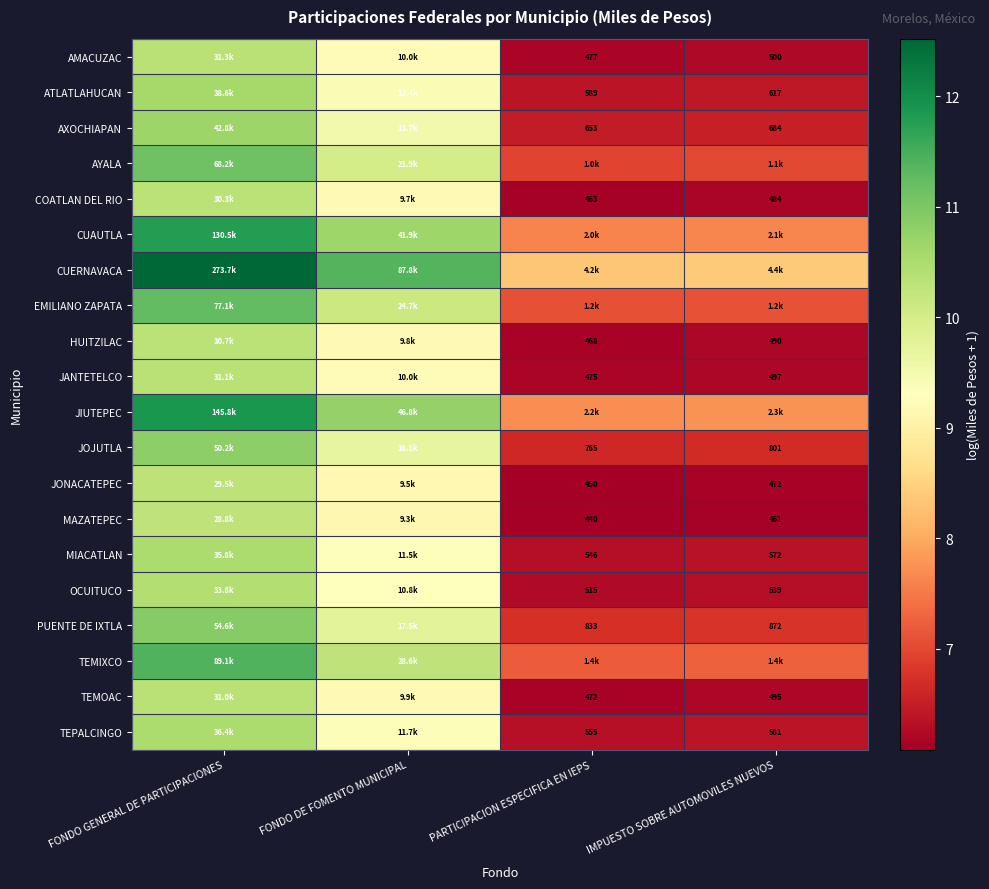

The MIACATLAN series shows 9.0 at PARTICIPACION ESPECIFICA EN IEPS. True or false?

False